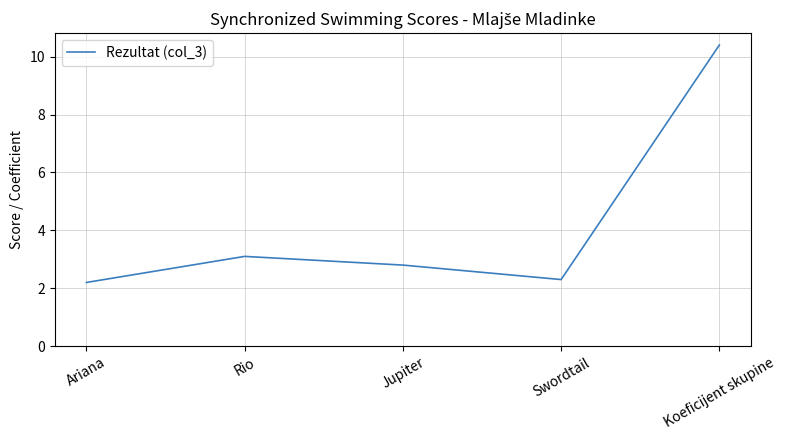

Rank the categories by value from highest to lowest.

Koeficijent skupine, Rio, Jupiter, Swordtail, Ariana